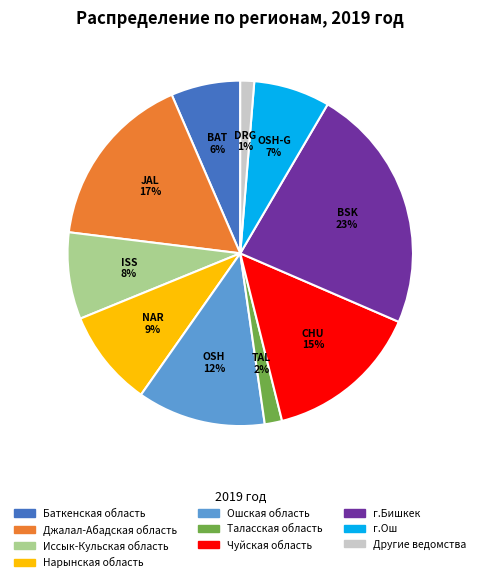

Is it true that Чуйская область is 15% of the pie?

True